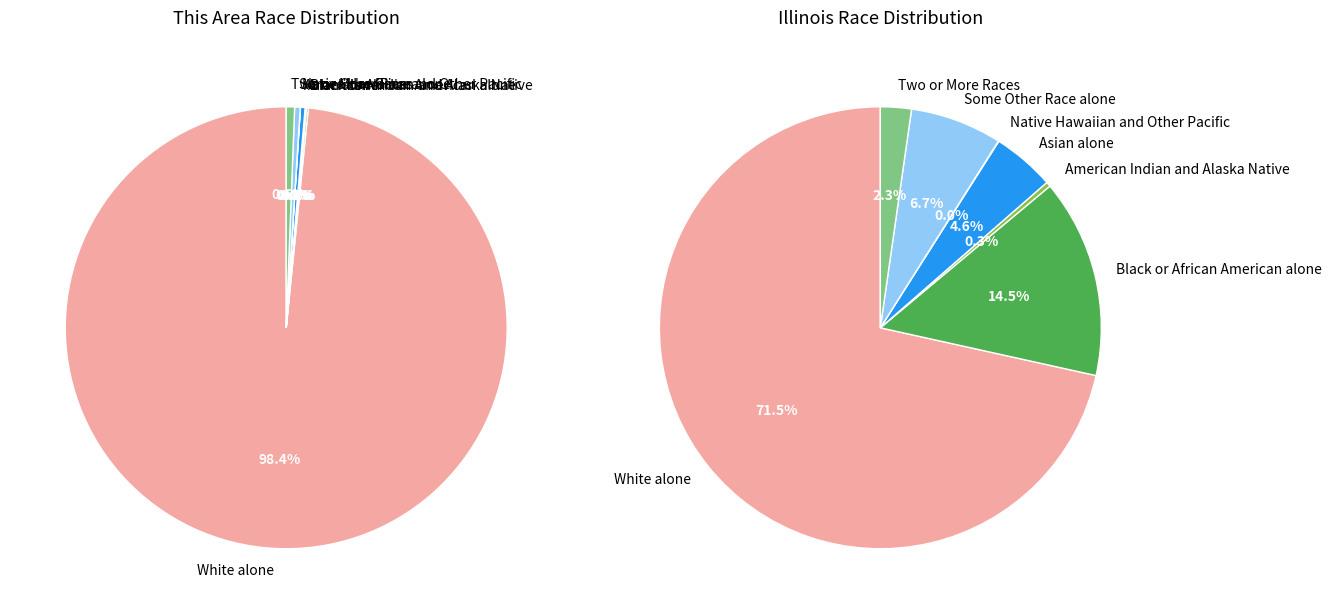

Which category has the smallest portion of the pie?

Native Hawaiian and Other Pacific